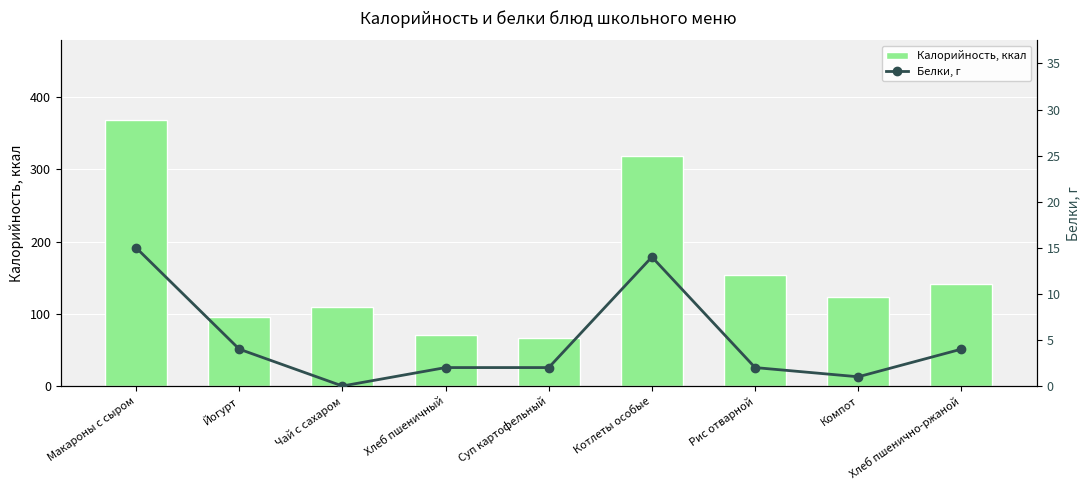

The value of Белки, г at Рис отварной is 2. True or false?

True